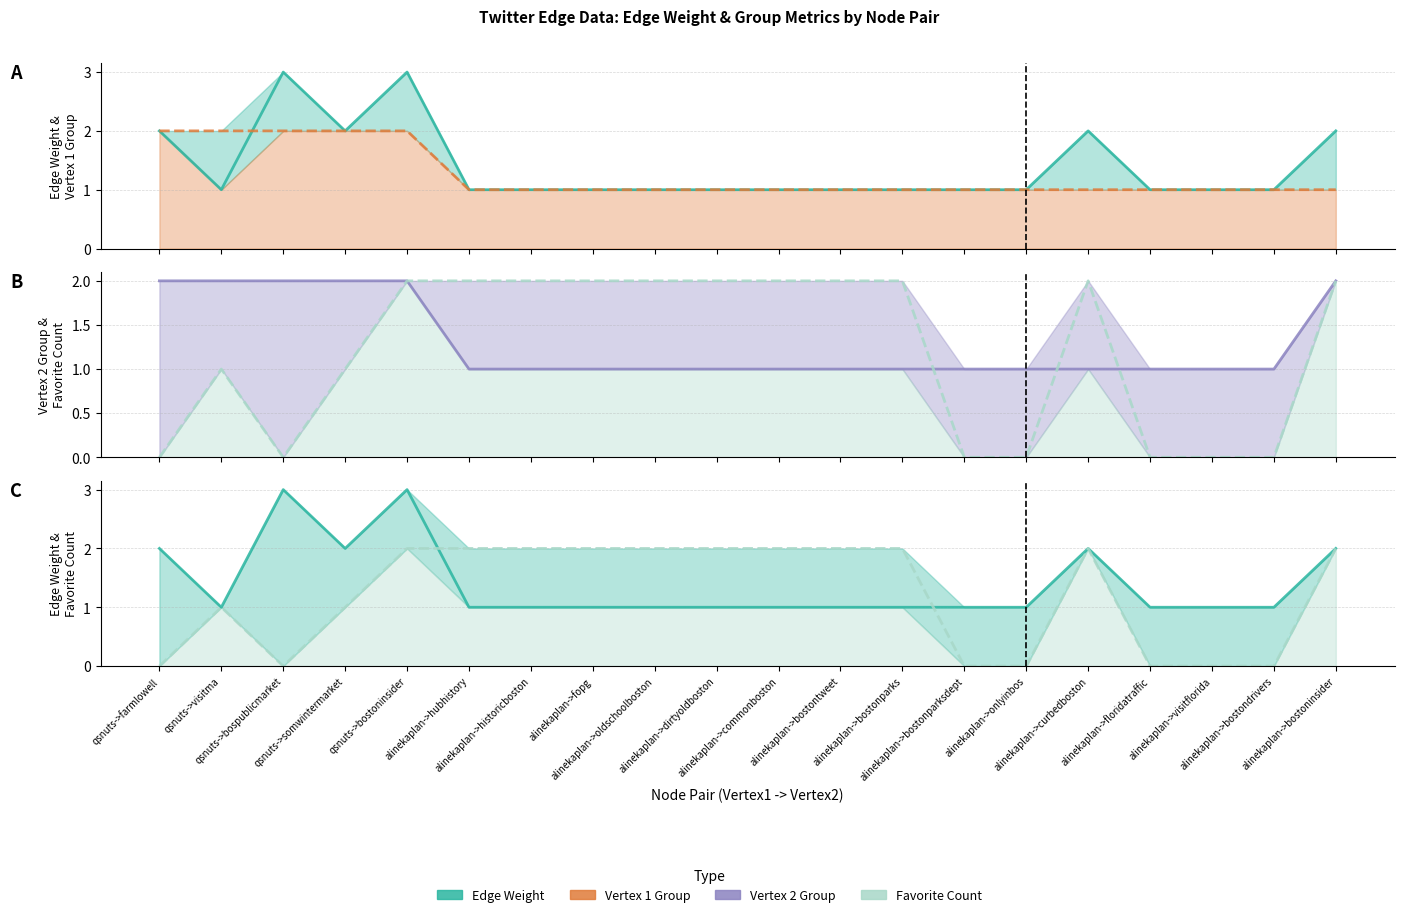

The value of Vertex 2 Group at alinekaplan->onlyinbos is 2. True or false?

False